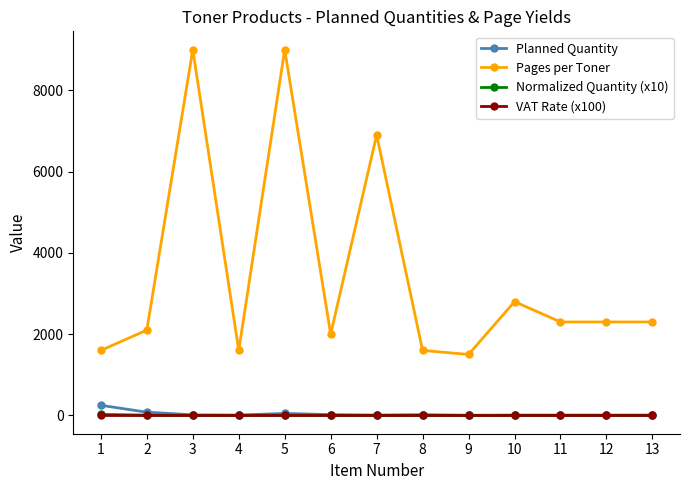

At how many categories does at least one series exceed 5688?

3